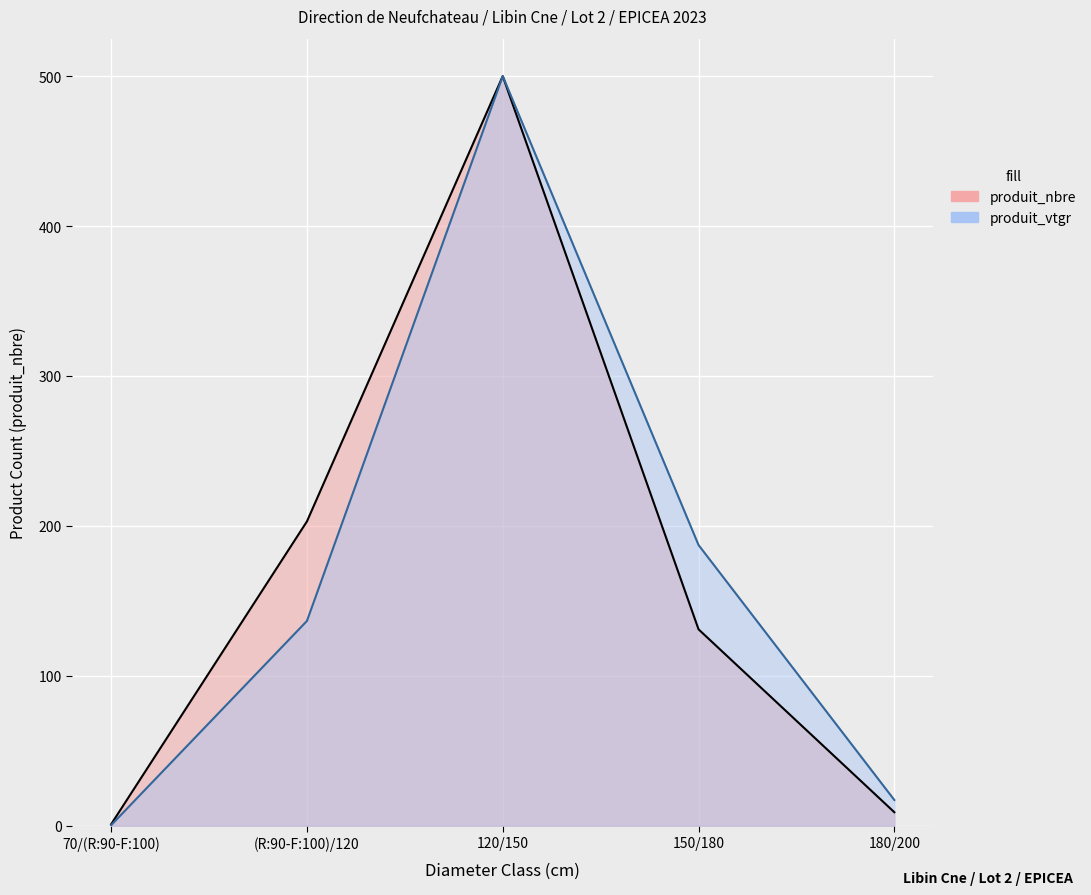

List the series in order of their peak value, highest first.

produit_nbre, produit_vtgr